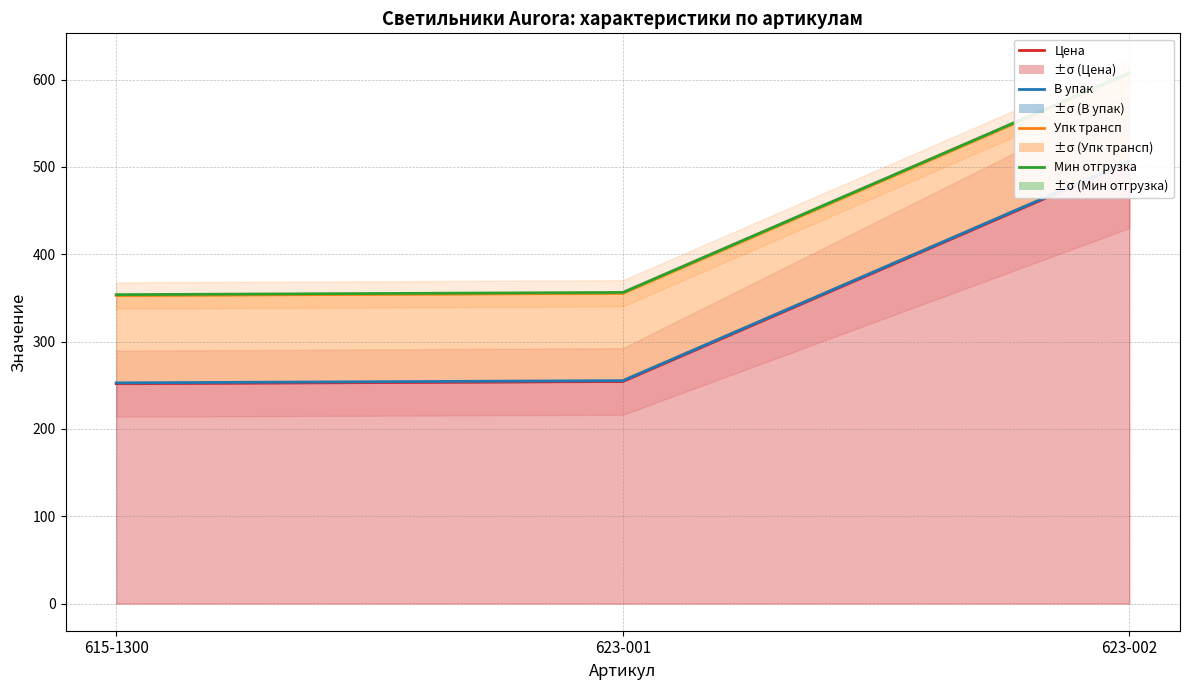

How many values in the Мин отгрузка series are below 356?

1